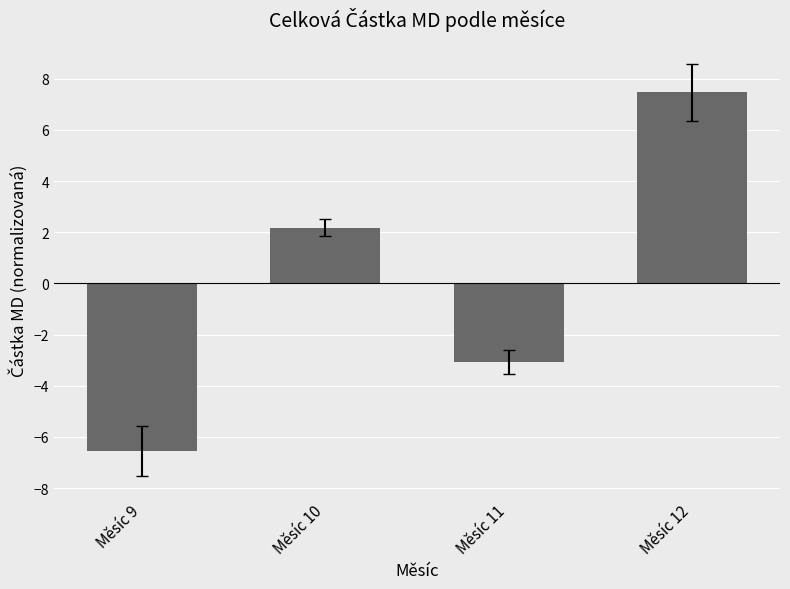

Is it true that the value at Měsíc 11 is -3.1?

True